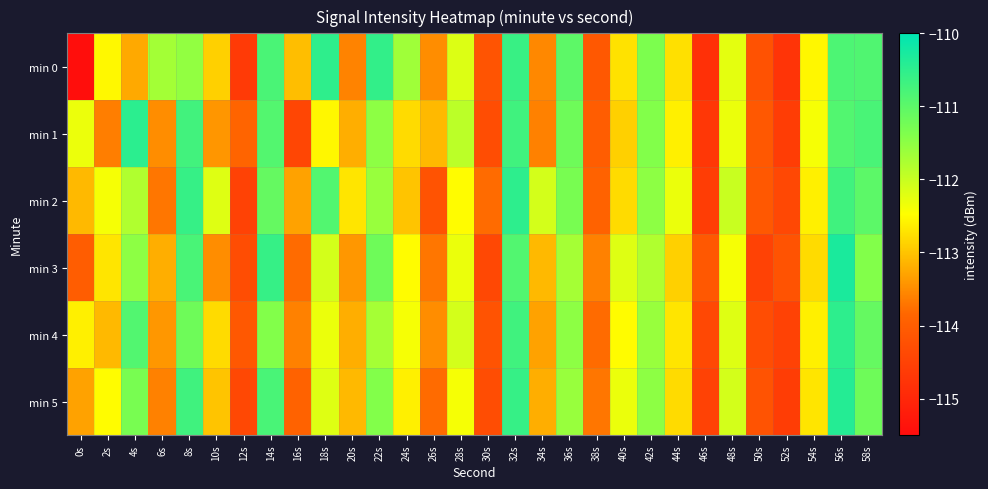

What is the total value across all series at 50s?

-685.4